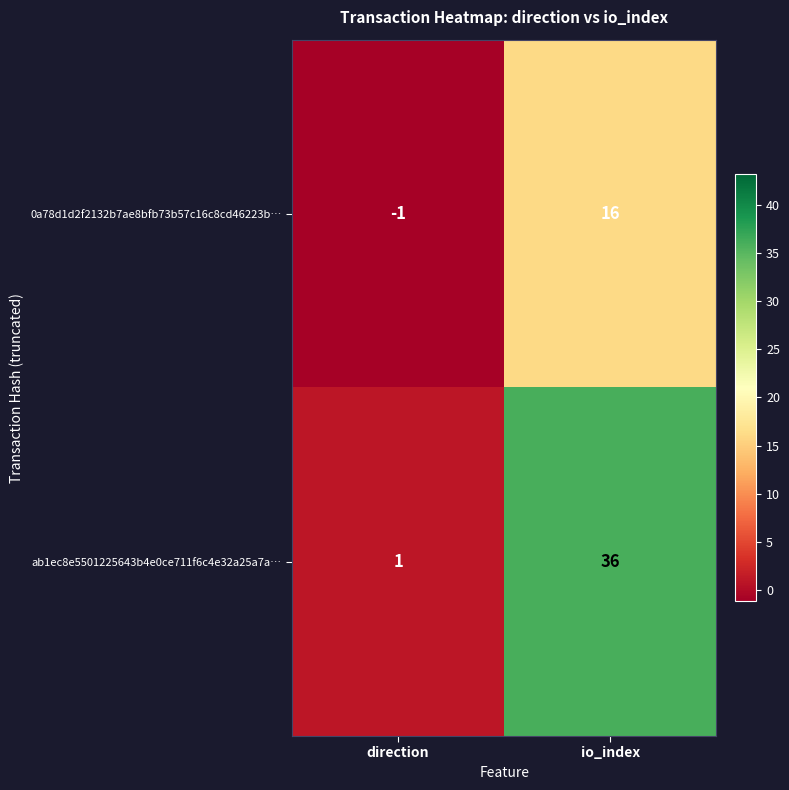

True or false: 0a78d1d2f2132b7ae8bfb73b57c16c8cd46223b… has a value of -1 at direction.

True